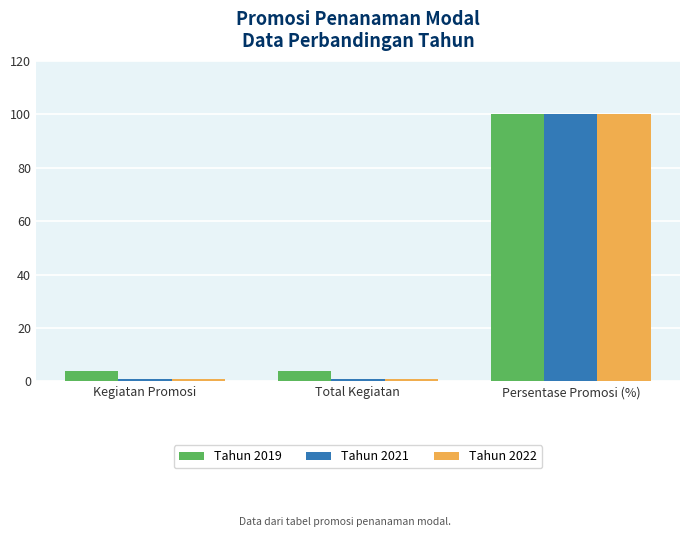

What are all the series names shown in the legend?

Tahun 2019, Tahun 2021, Tahun 2022